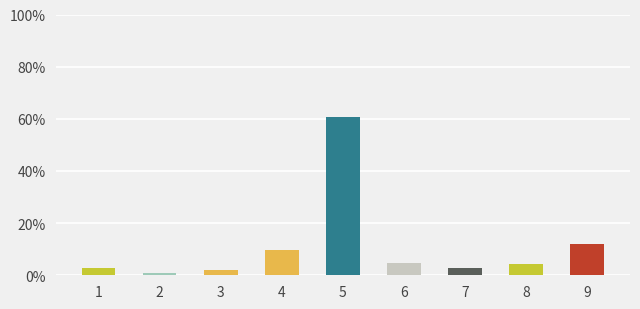

What is the sum of all values?

100.0